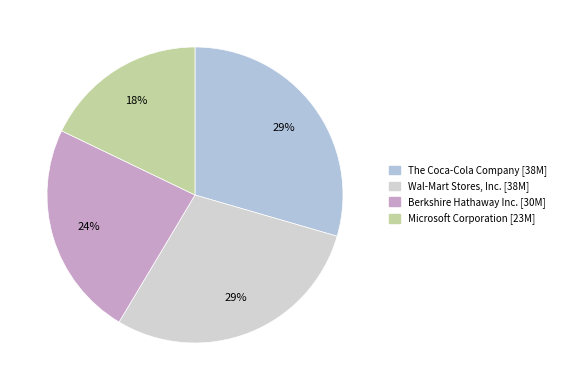

What is the total percentage of Berkshire Hathaway Inc. and Wal-Mart Stores, Inc.?

52.6%